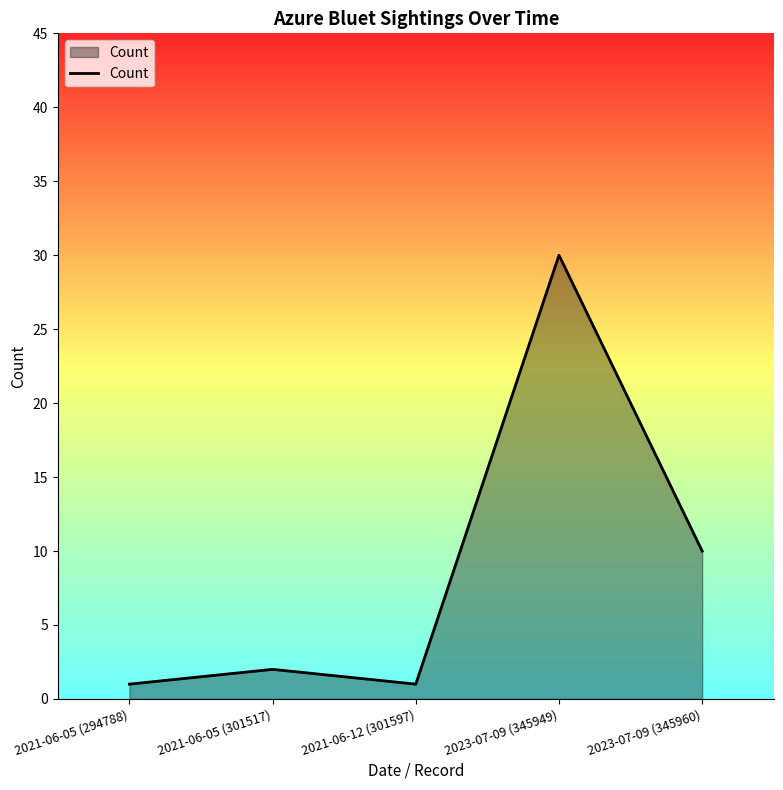

At which category does the chart reach its peak across all series?

2023-07-09 (345949)